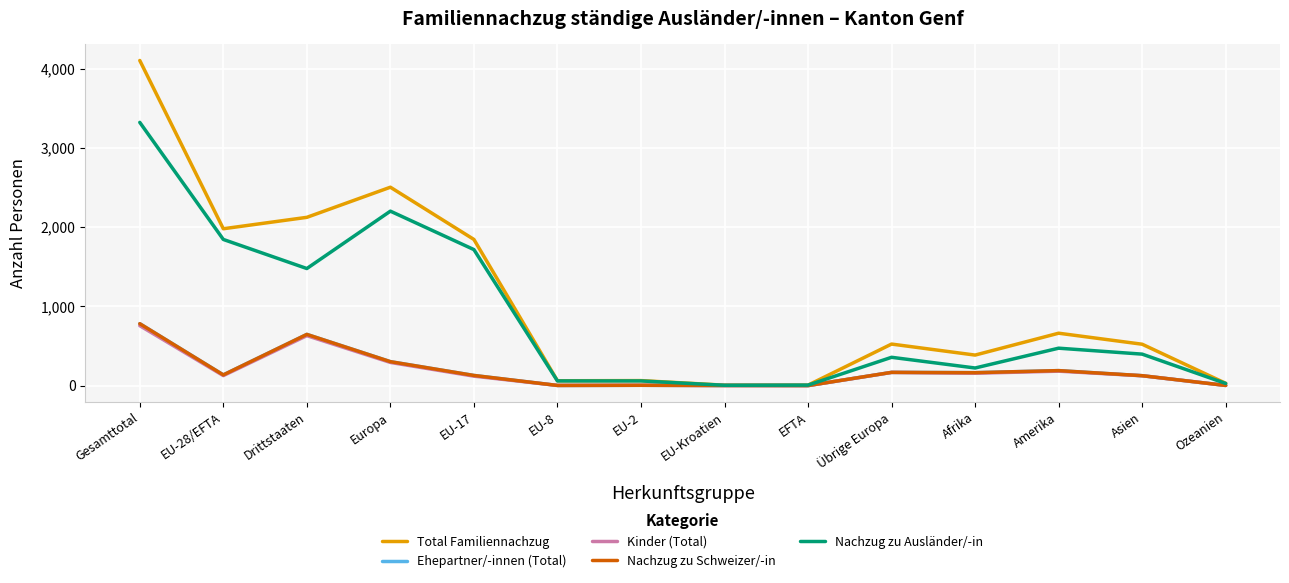

At how many categories does at least one series exceed 261?

9